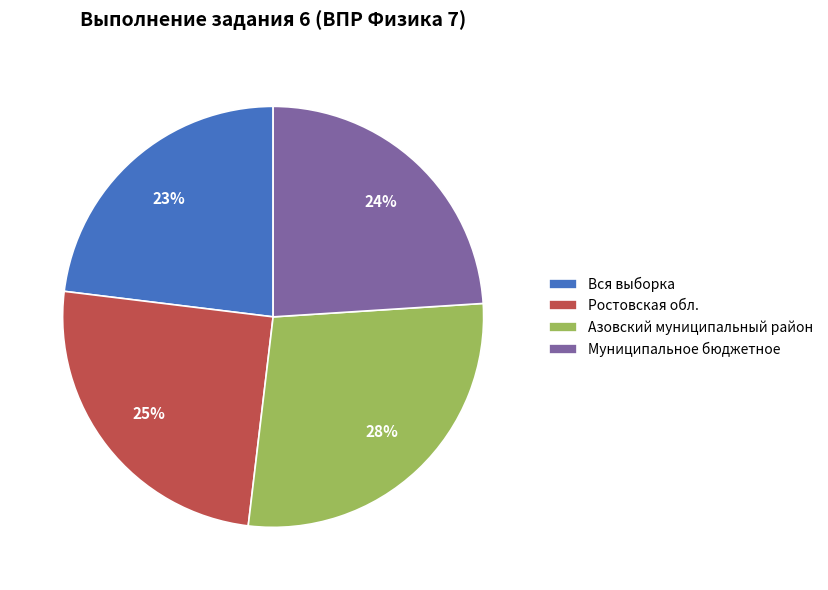

How many slices are in this pie chart?

4